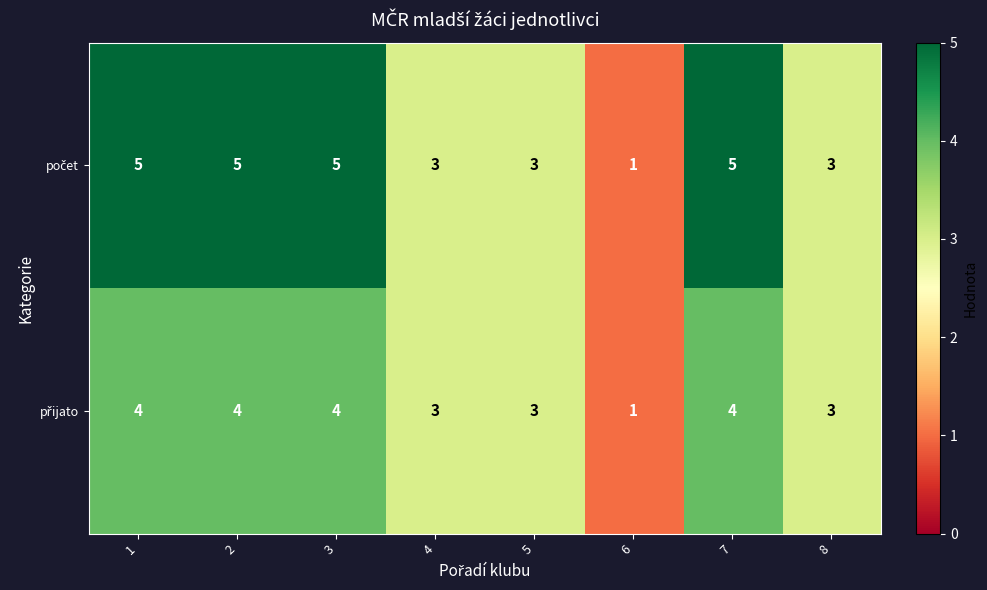

What is the total value across all series at 4?

6